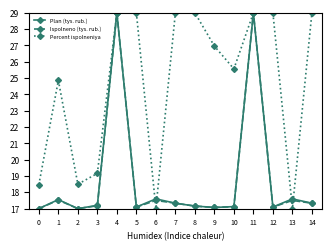

What is the minimum value for Ispolneno (tys. rub.)?

17.0